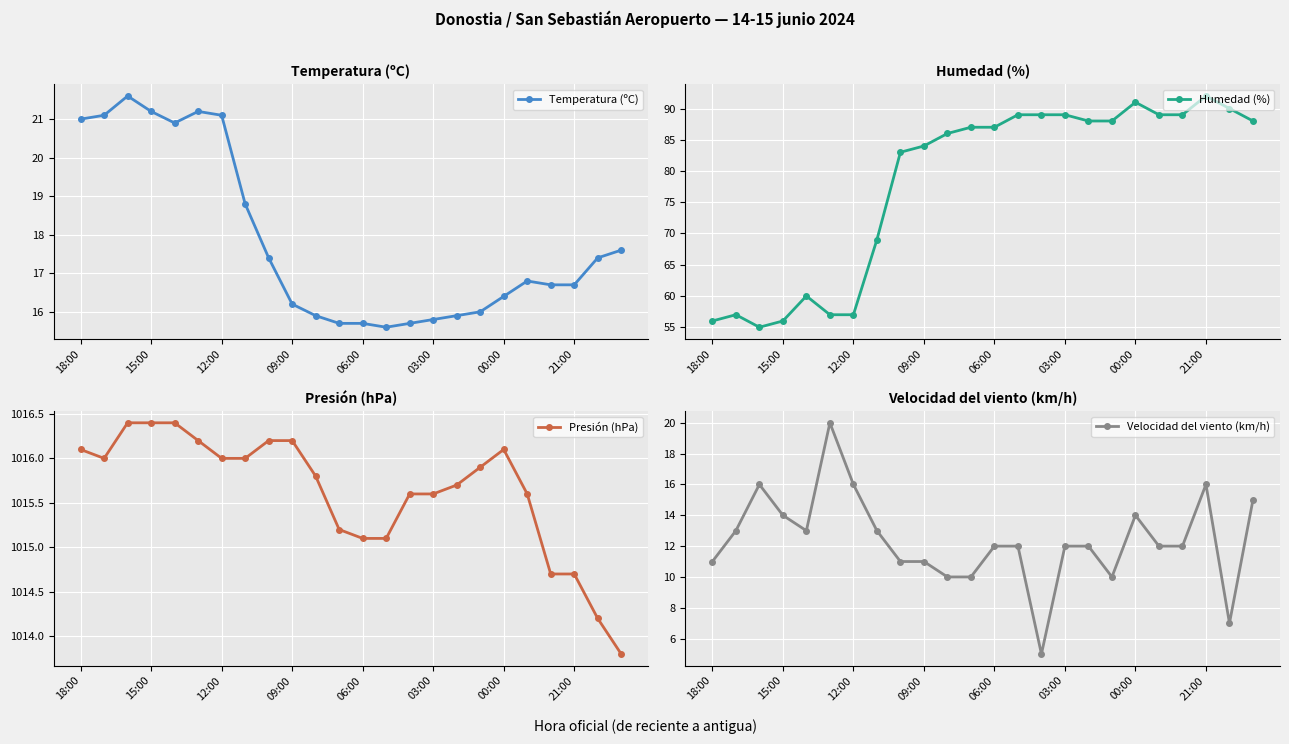

True or false: Presión (hPa) and Temperatura (ºC) cross at least once.

False